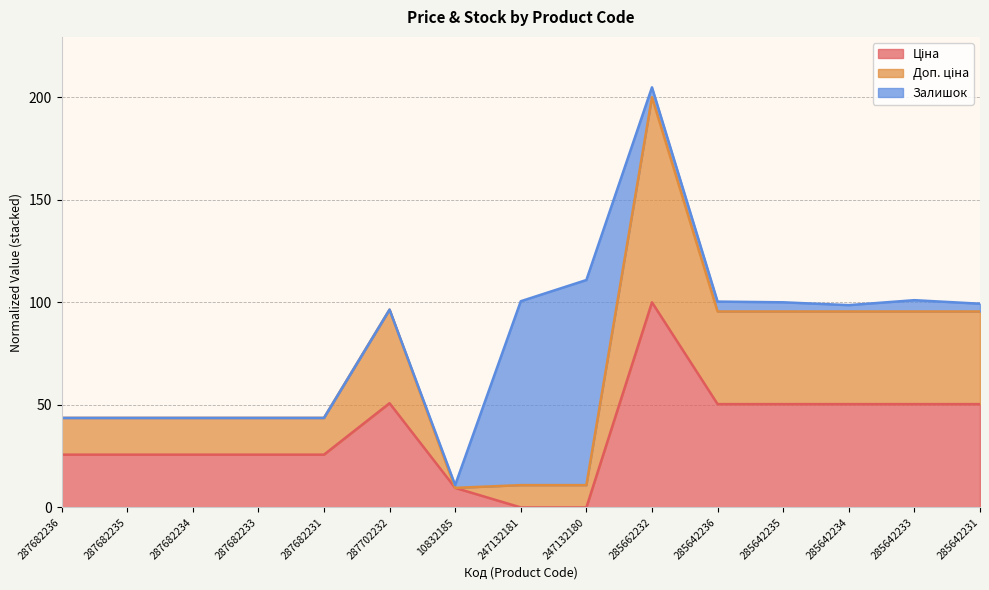

Where is Доп. ціна nearest to the value 104?

287702232